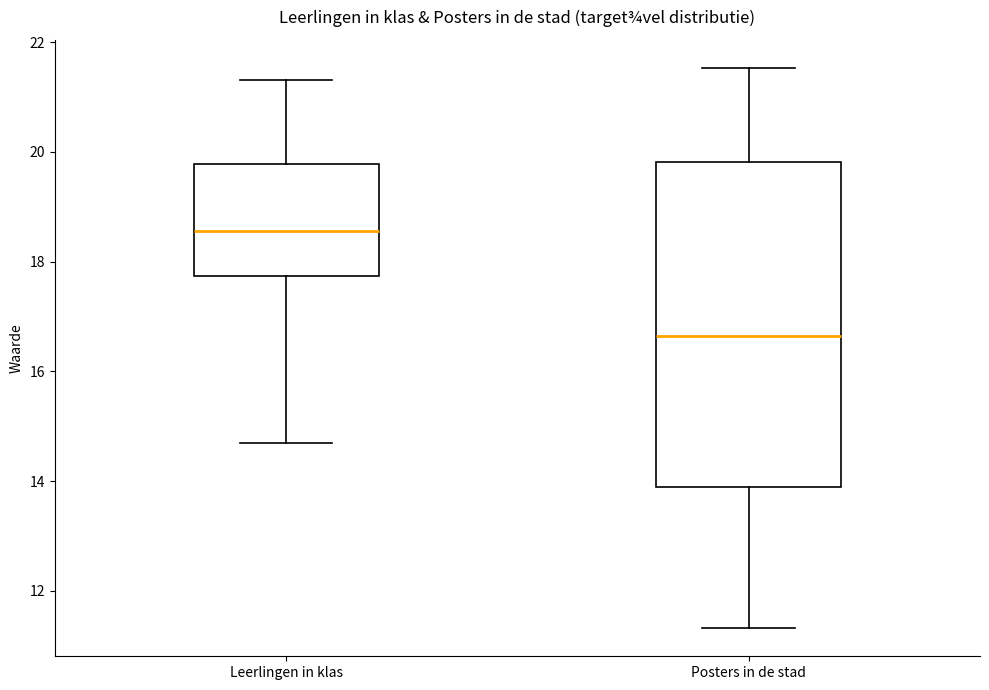

Reading left to right, transcribe this box plot: for each box, give where its median line is, the range the box spans, and where its two whiskers end, as read against the y-axis. The values are not printed on the chart, so give them approximately, as read against the axis.

Leerlingen in klas: median 18.6, box 17.8 to 19.8, whiskers 14.6 to 21.4
Posters in de stad: median 16.6, box 13.8 to 19.8, whiskers 11.4 to 21.6